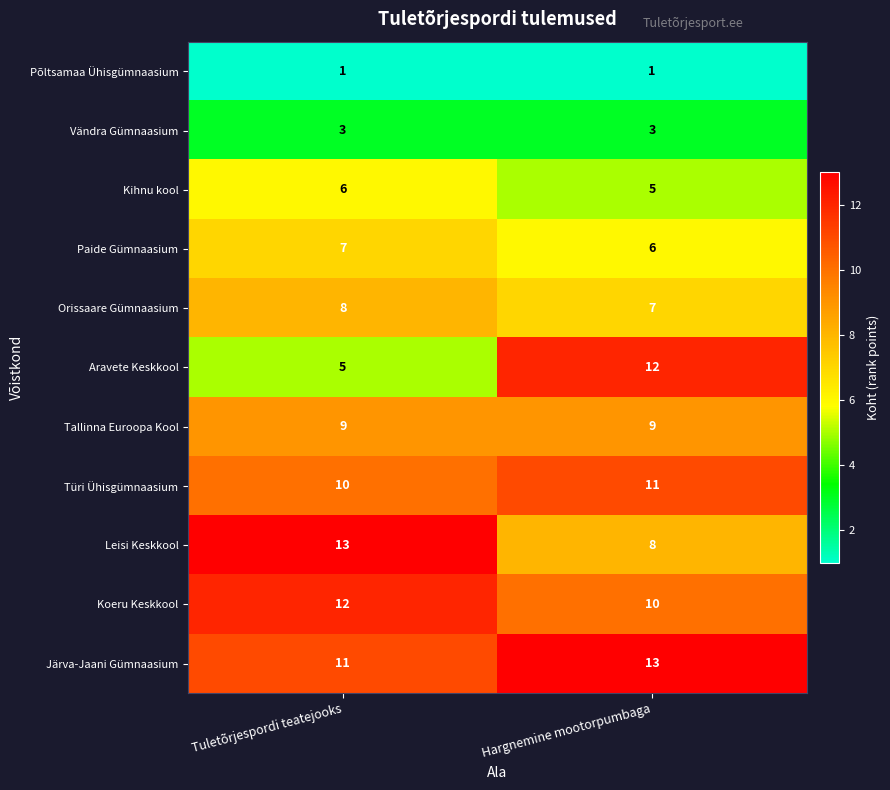

What value does the Tallinna Euroopa Kool series have at Tuletõrjespordi teatejooks?

9